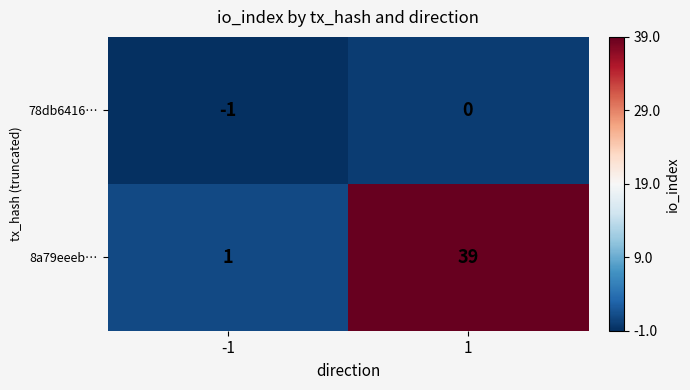

At which category is the sum across all series the highest?

1